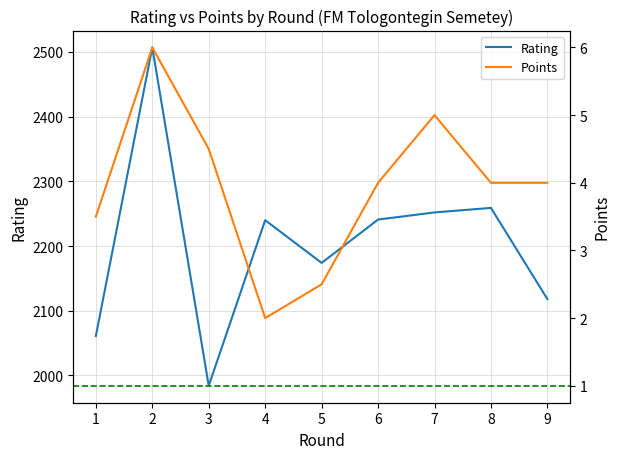

How many interior local peaks does the Points series have?

2